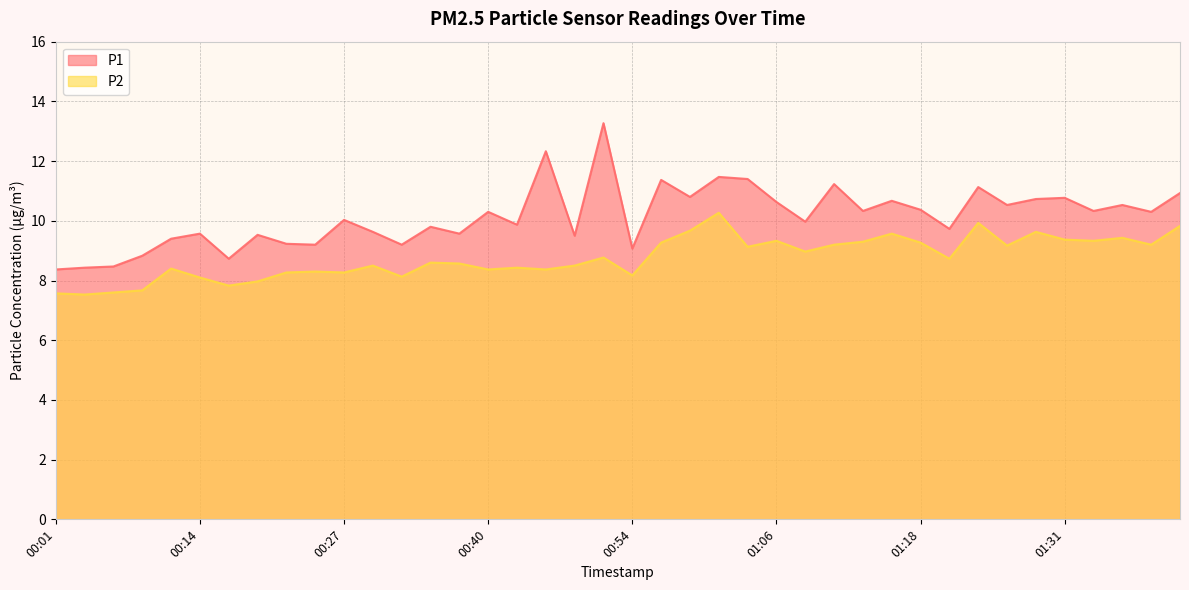

Which series has the largest range (max minus min)?

P1